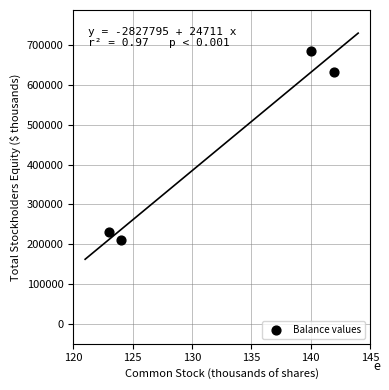

What Y value in the scatter plot is closest to 448372?

634087